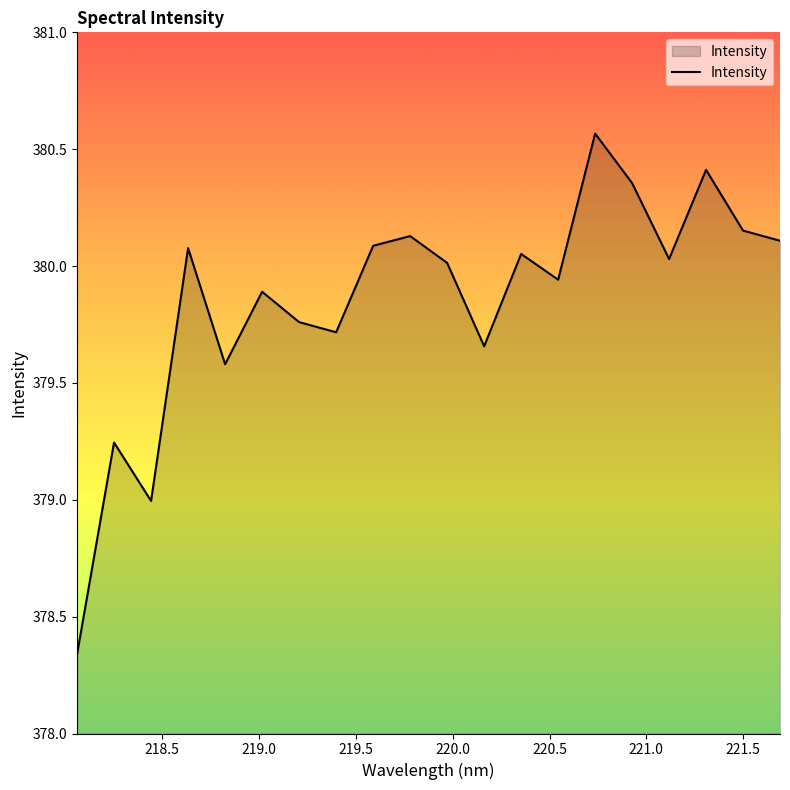

What is the difference between the maximum and minimum values?

2.2